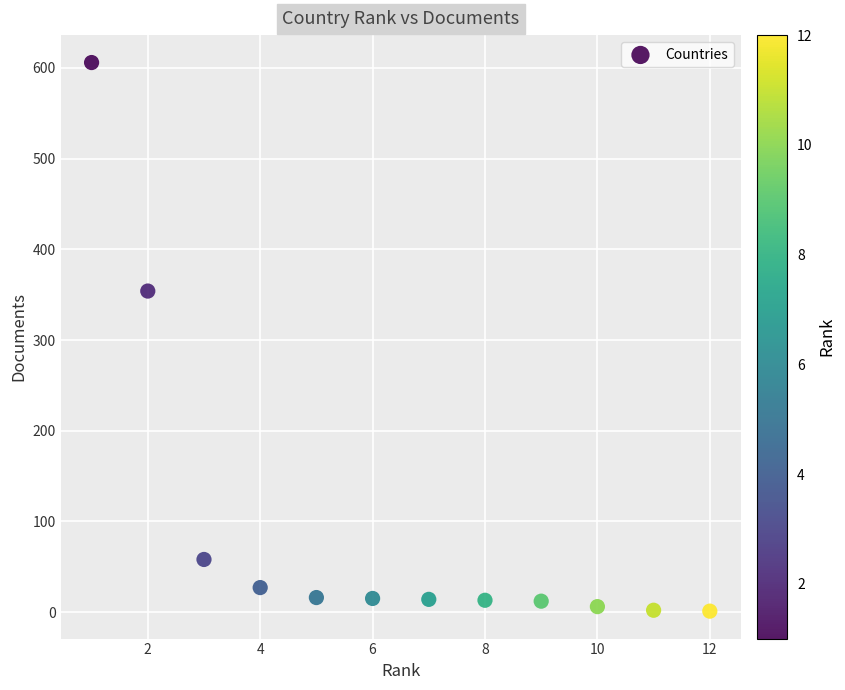

What is the average Y value?

94